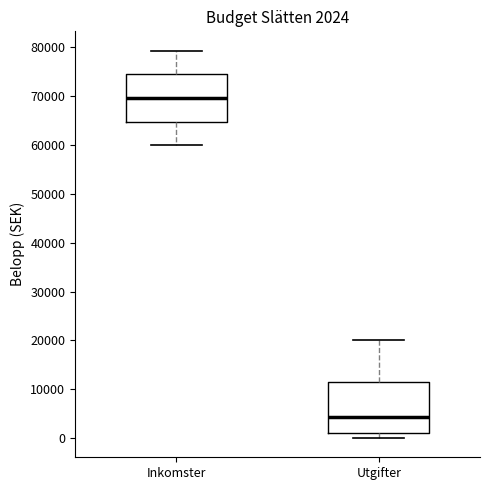

Which box has the lowest median line?

Utgifter